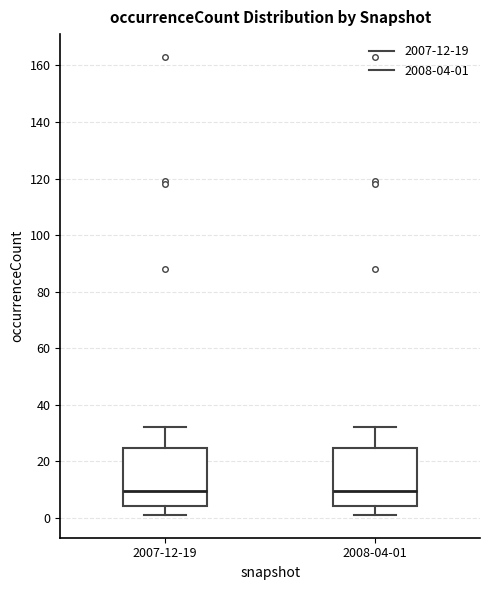

Where does the lower whisker of the box for 2007-12-19 end on the y-axis? The values are not printed on the chart, so give them approximately, as read against the axis.

2